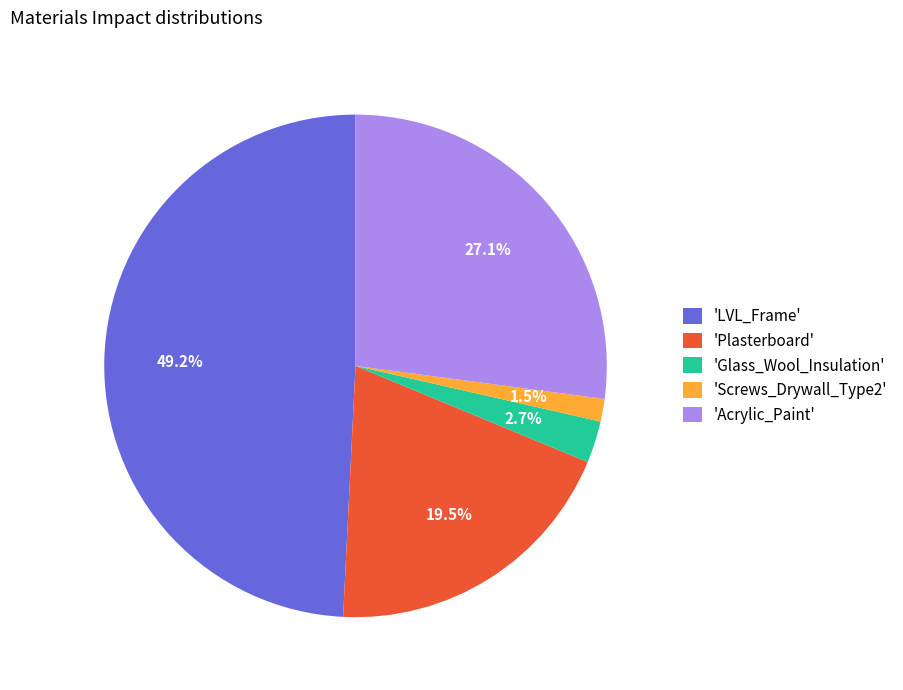

How many slices are in this pie chart?

5